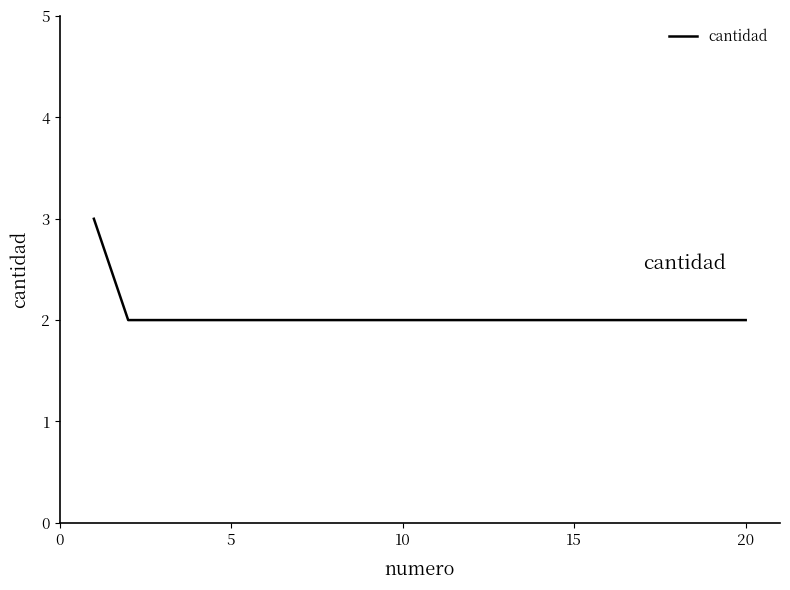

What is the greatest value displayed?

3